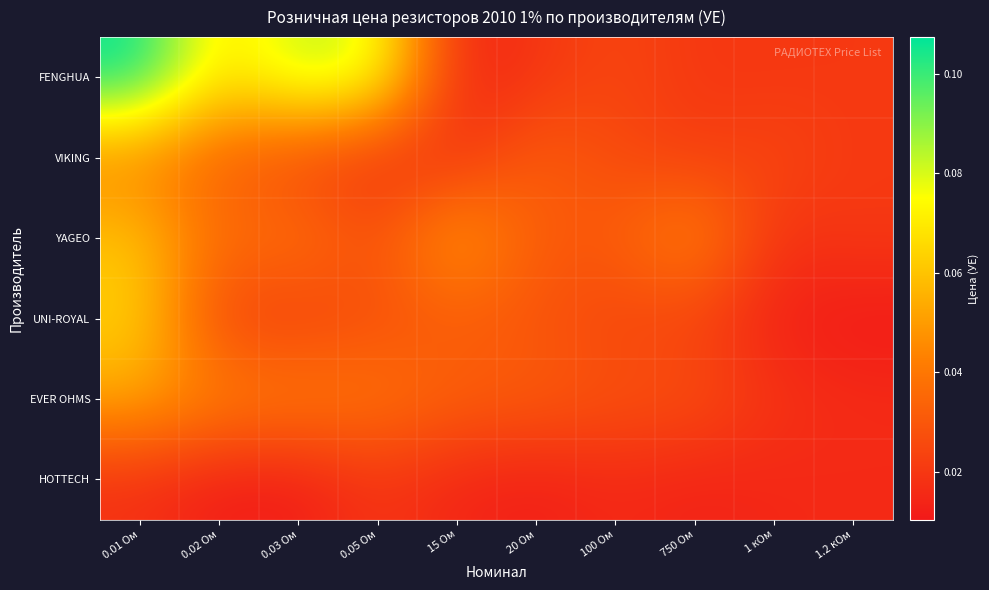

At which category does the chart reach its peak across all series?

0.01 Ом